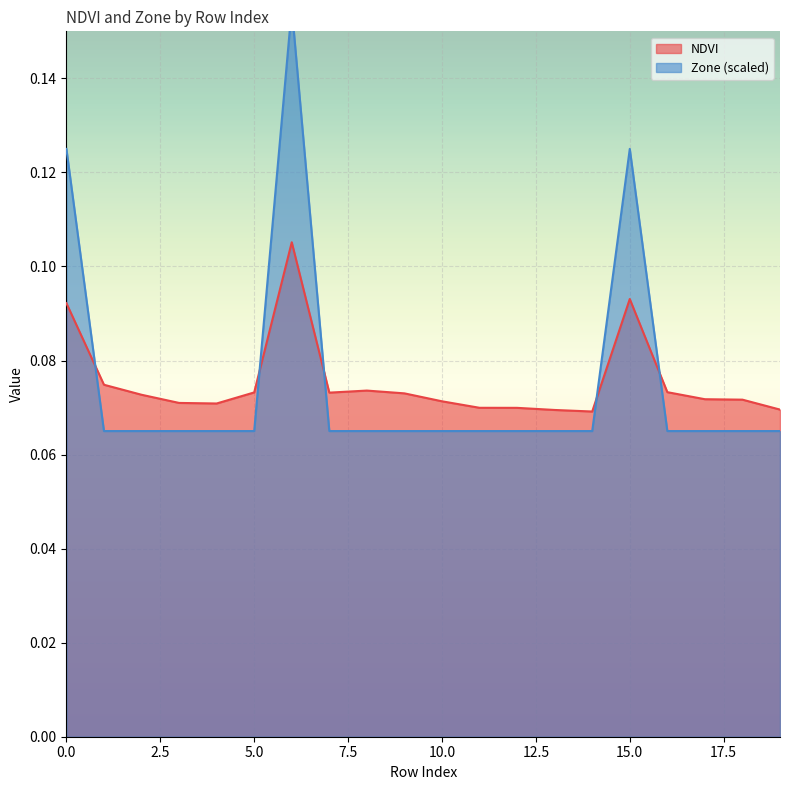

Which series has the widest spread of values?

Zone